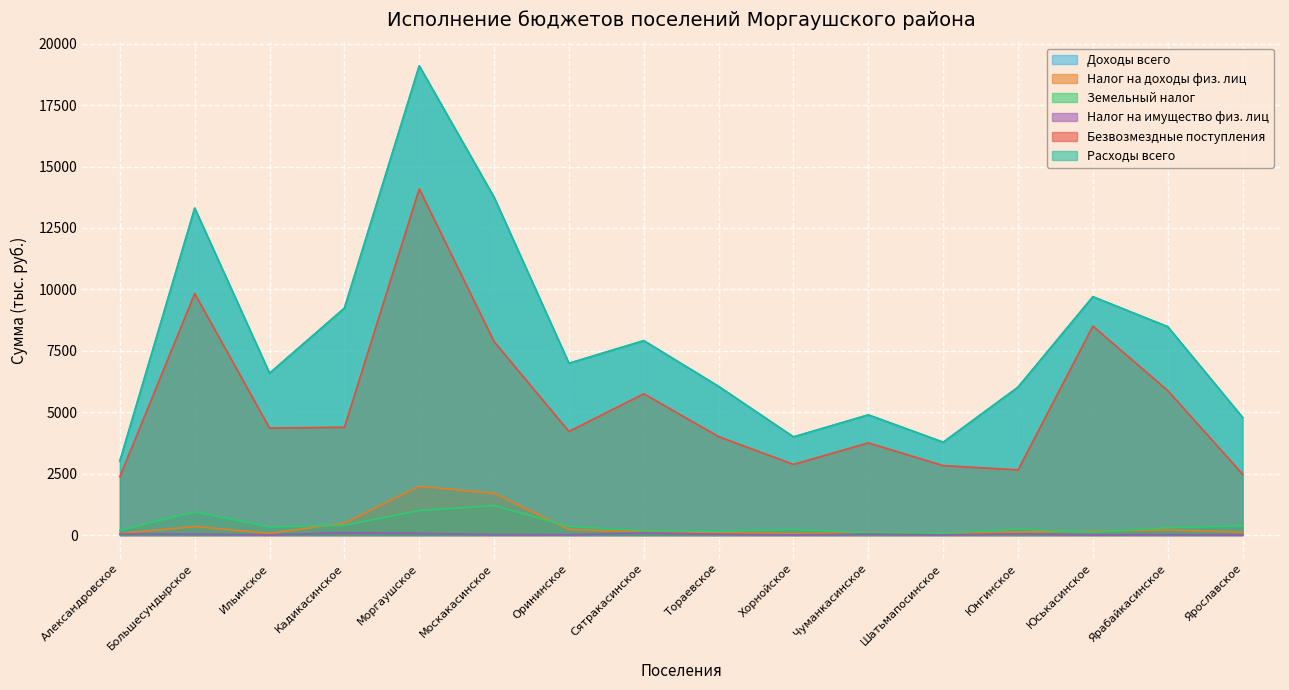

Rank the series by their maximum value, from highest to lowest.

Доходы всего, Расходы всего, Безвозмездные поступления, Налог на доходы физ. лиц, Земельный налог, Налог на имущество физ. лиц